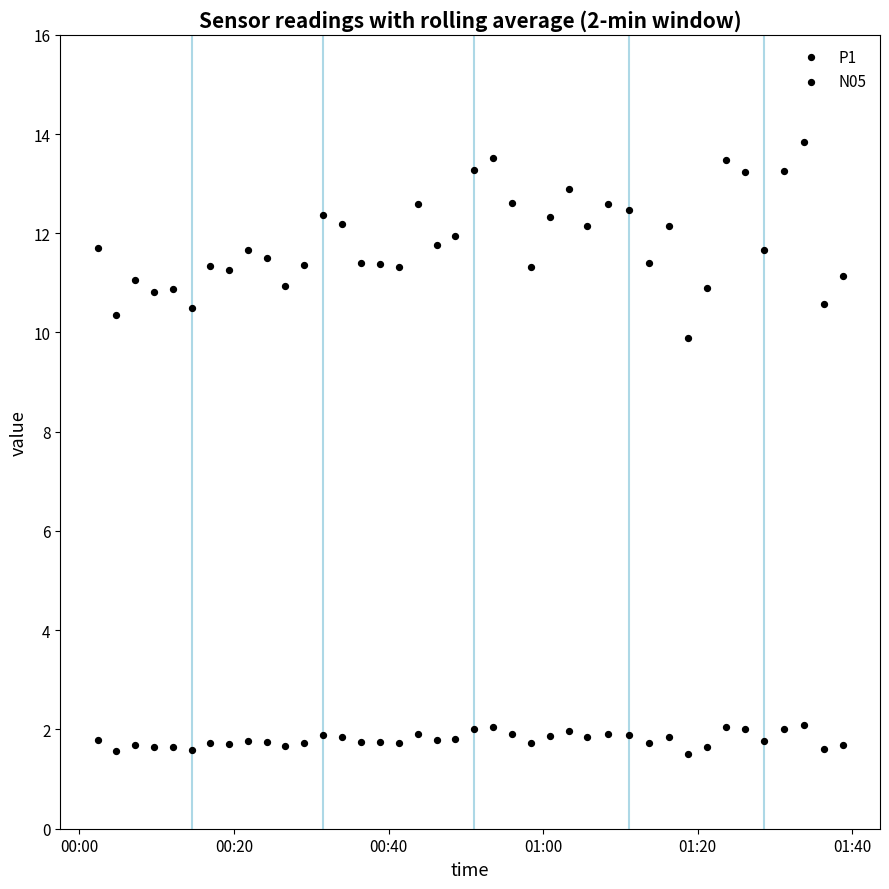

Which series contains the lowest Y value?

P1